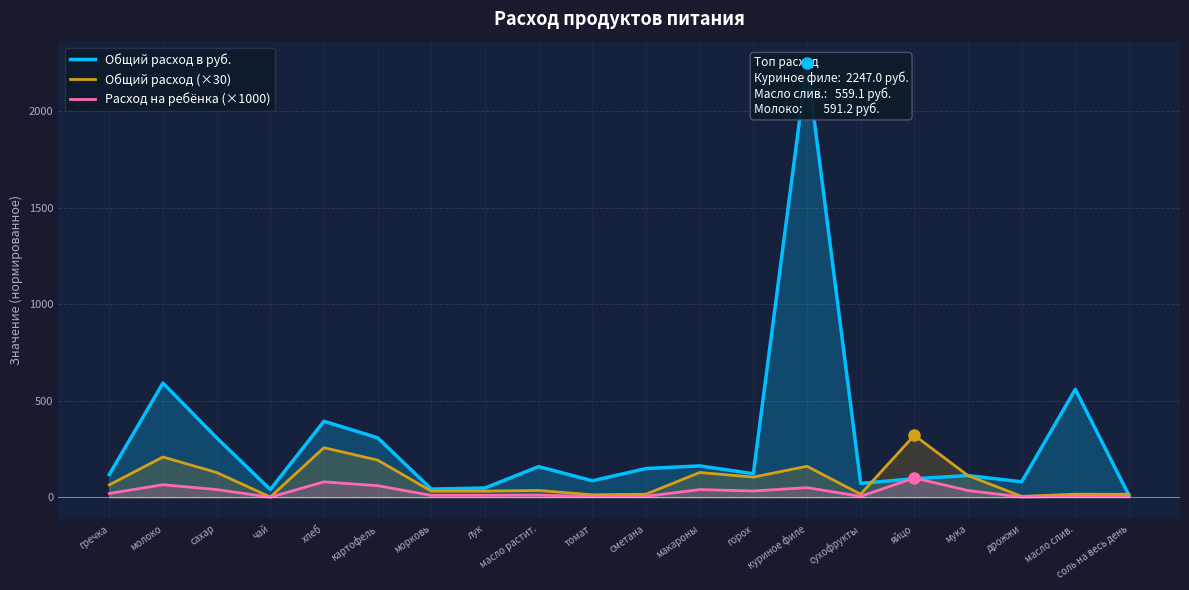

What is the difference between the highest and lowest values at гречка?

97.7